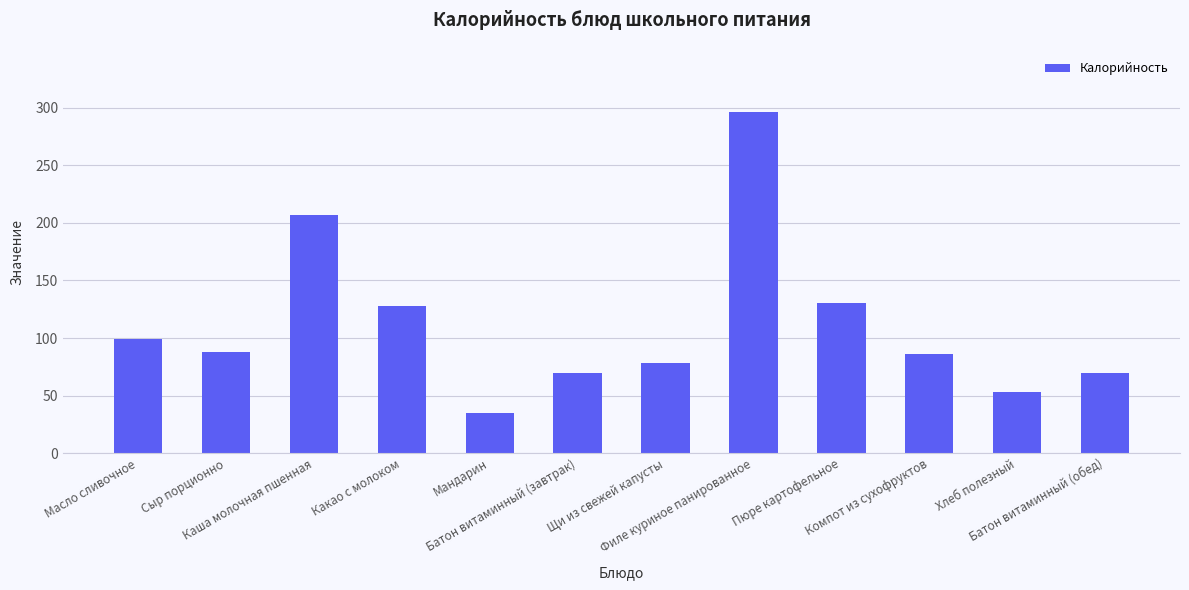

Which has a higher value, Батон витаминный (завтрак) or Филе куриное панированное?

Филе куриное панированное